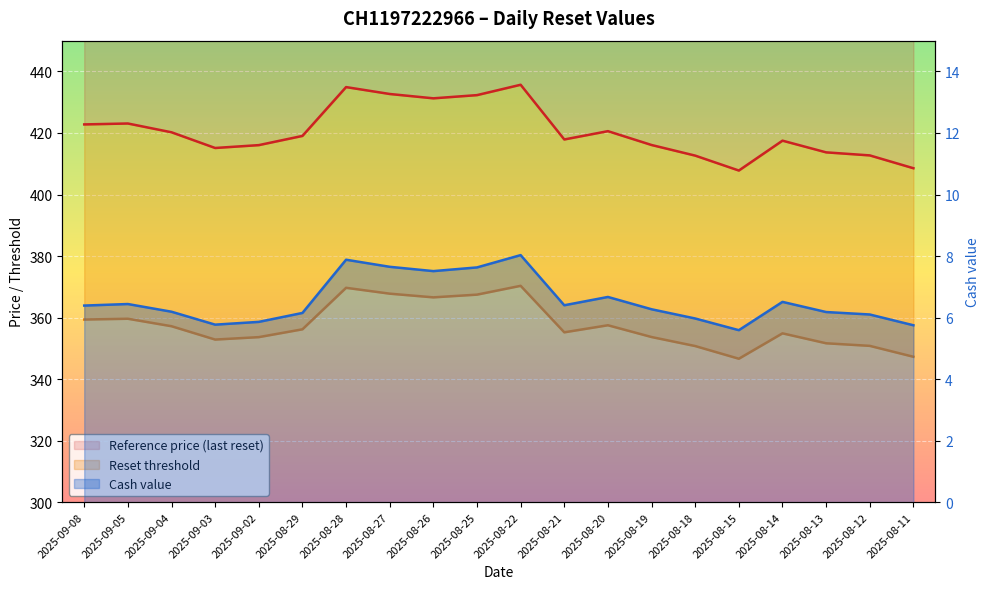

What is the sum of the Reference price (last reset) values at 2025-08-22 and 2025-08-21?

853.6